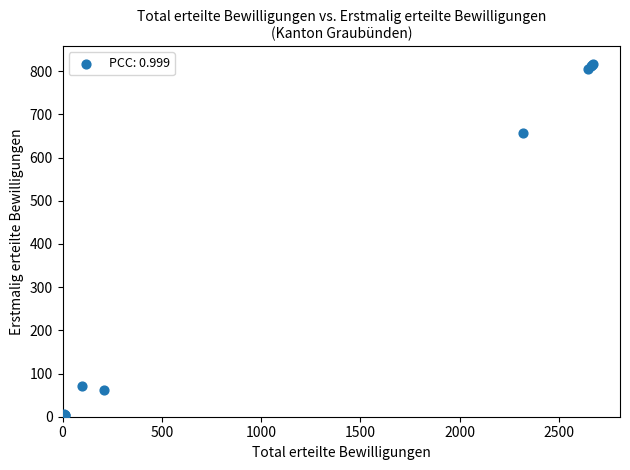

What Y value in the scatter plot is closest to 408?

658